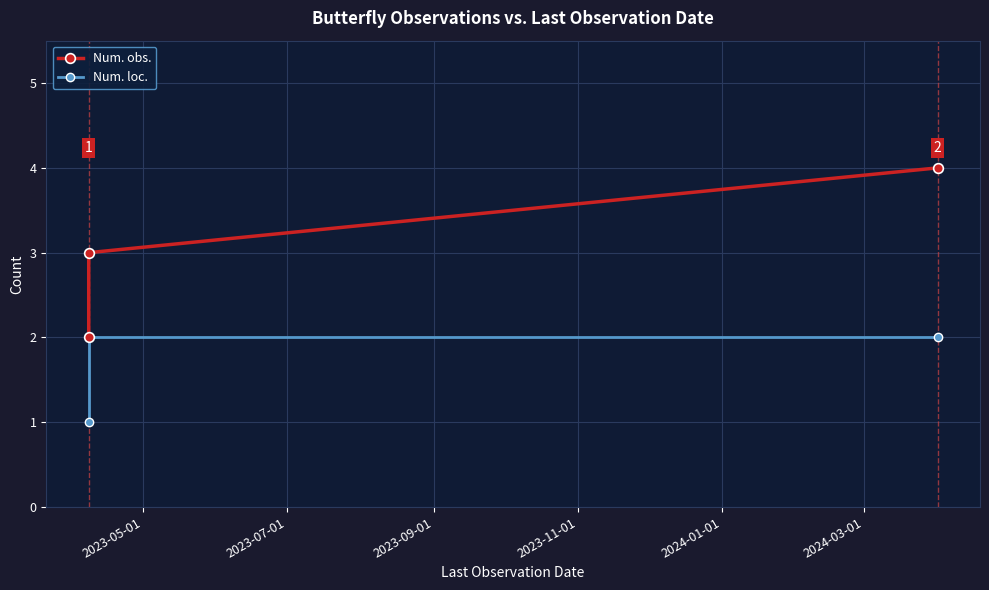

What is the total value across all series at 2023-05-01?

3